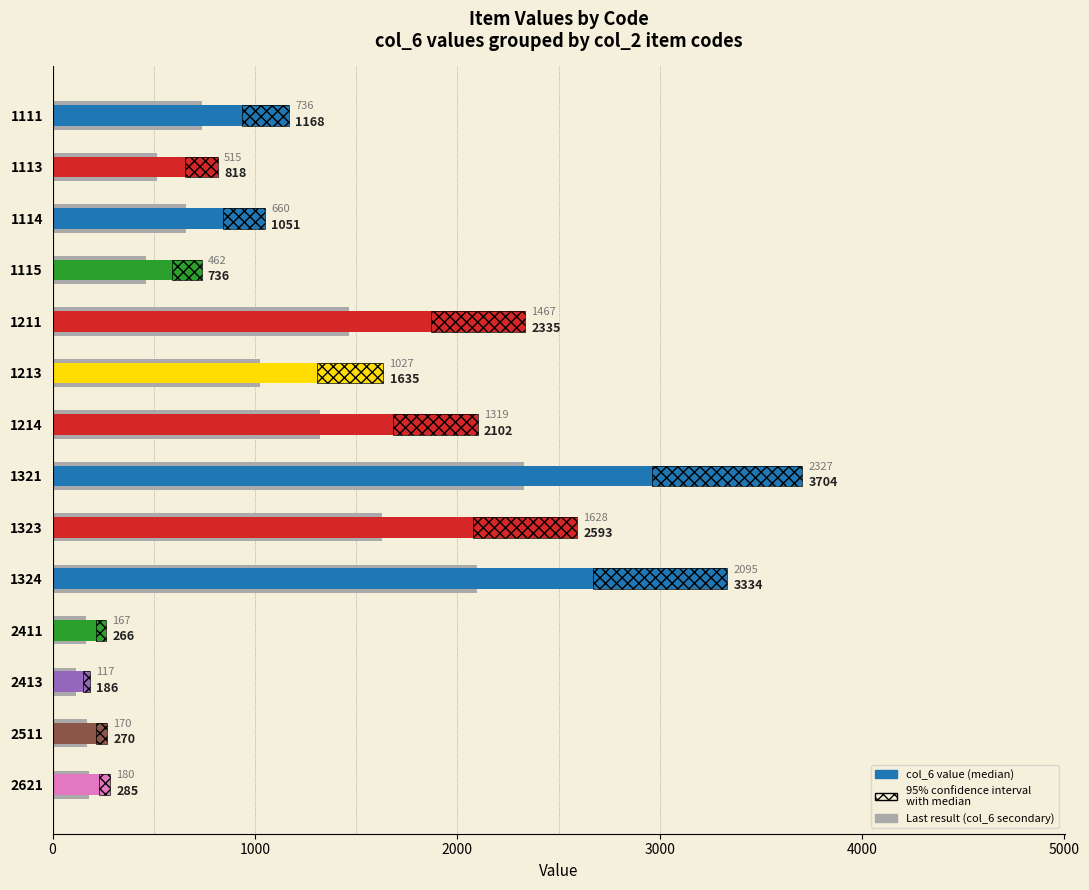

Is it true that Last result equals 906 at 1113?

False